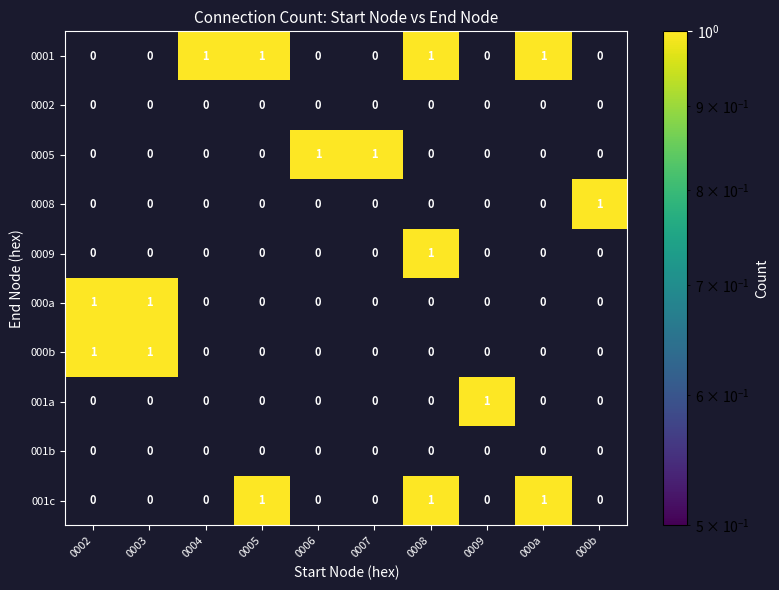

Which series has the largest total across all categories?

0001